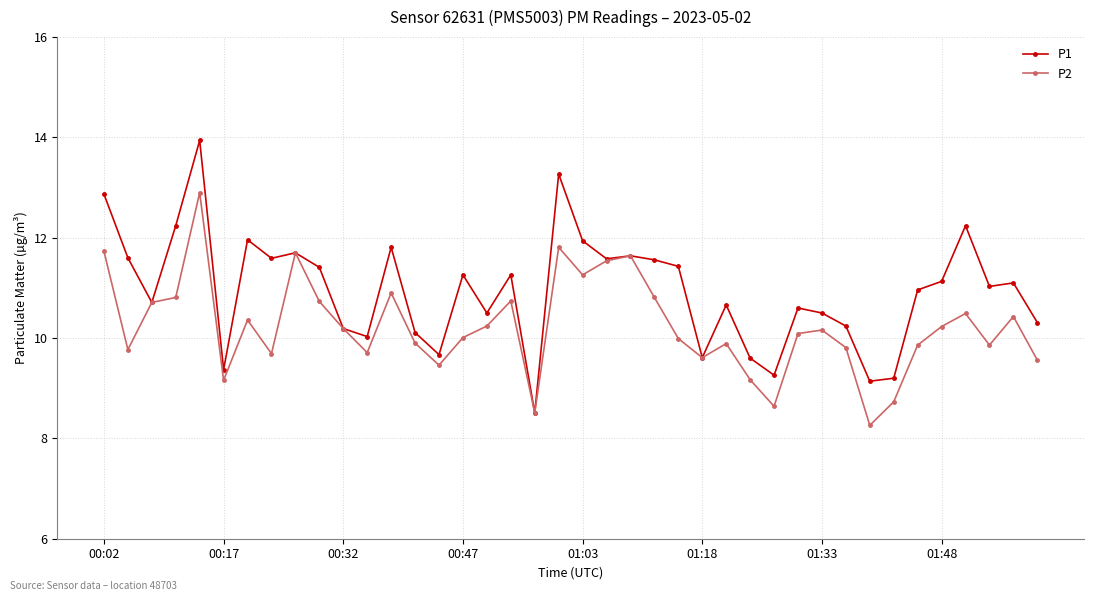

What is the maximum value for P2?

12.9